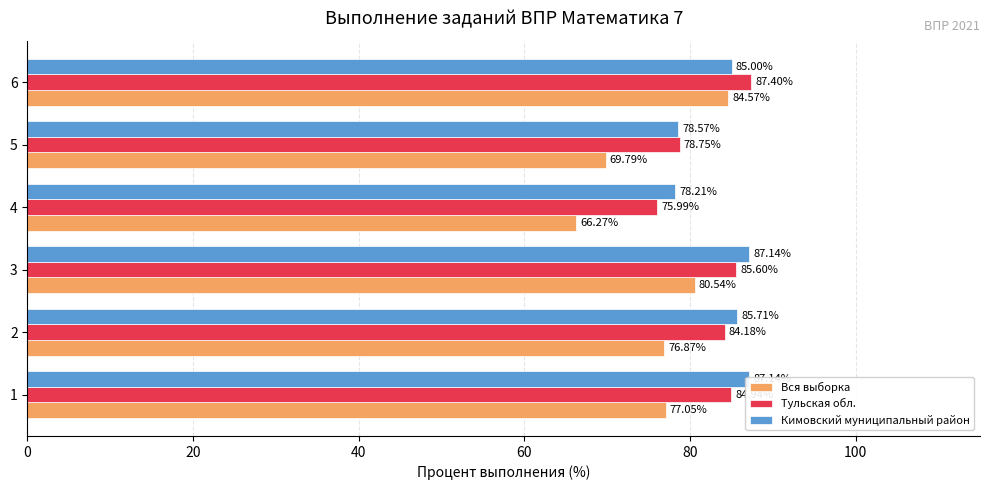

At how many categories does at least one series exceed 70?

6